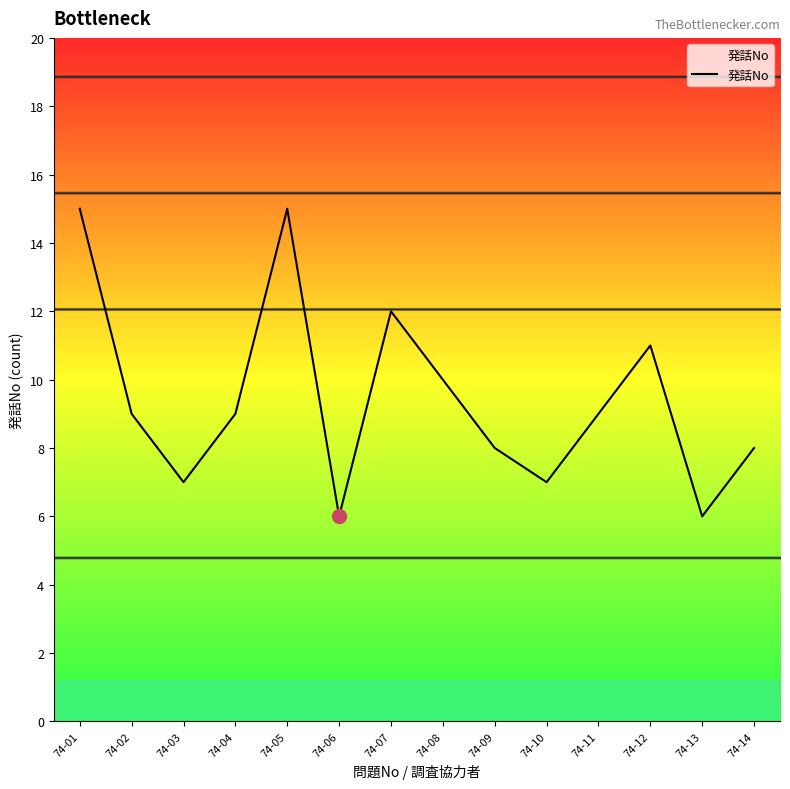

What is the greatest value displayed?

15